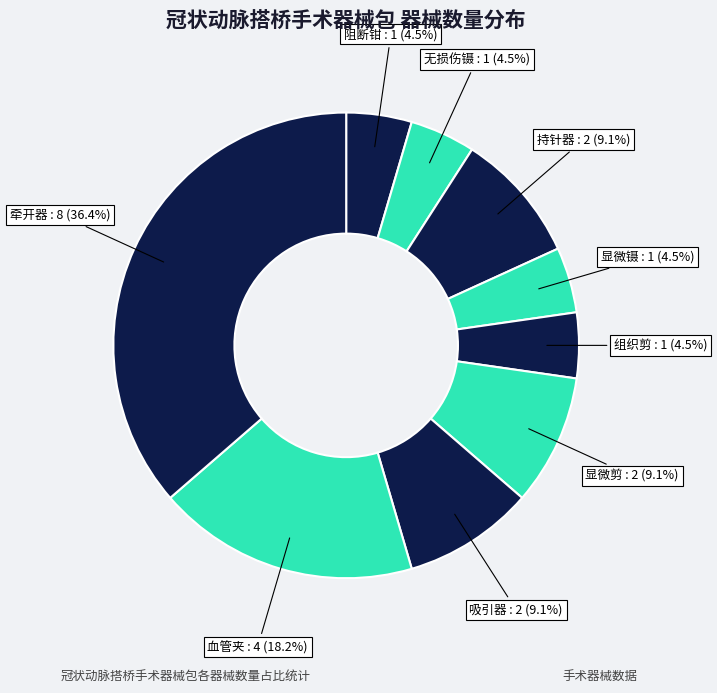

How many slices are in this pie chart?

9